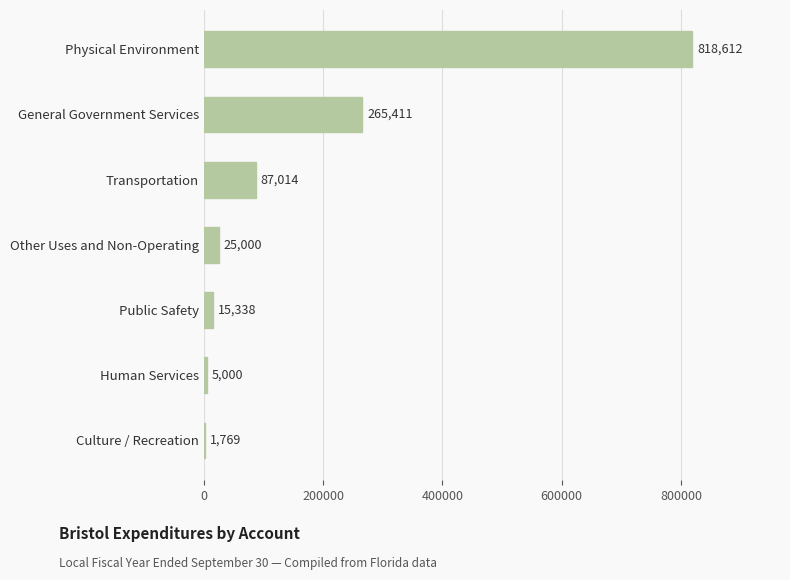

Between Physical Environment and General Government Services, which is larger?

Physical Environment